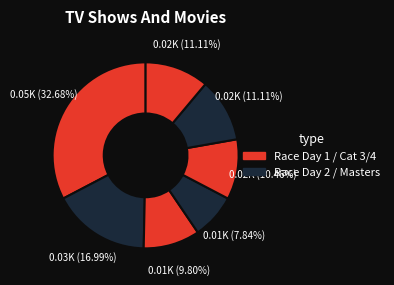

How many slices are in this pie chart?

7